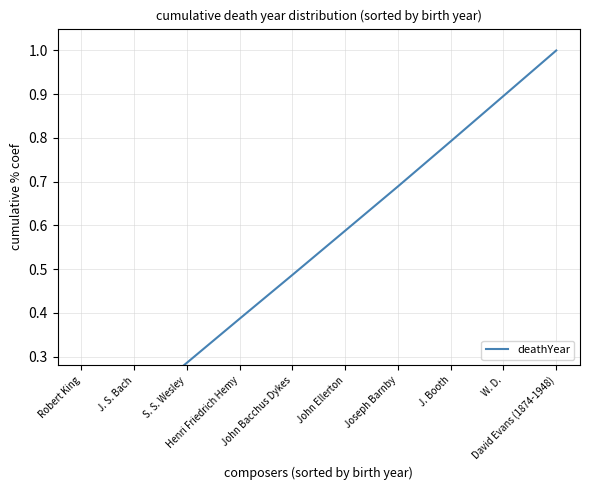

What is the label of the 4th point from the left?

Henri Friedrich Hemy